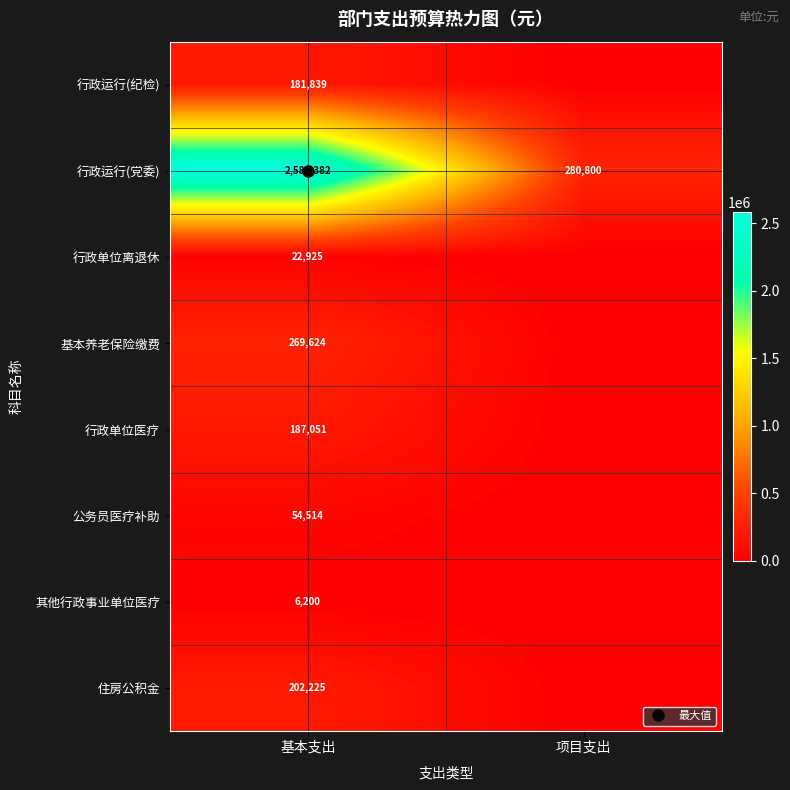

Is it true that 住房公积金 equals 82538.0 at 项目支出?

False